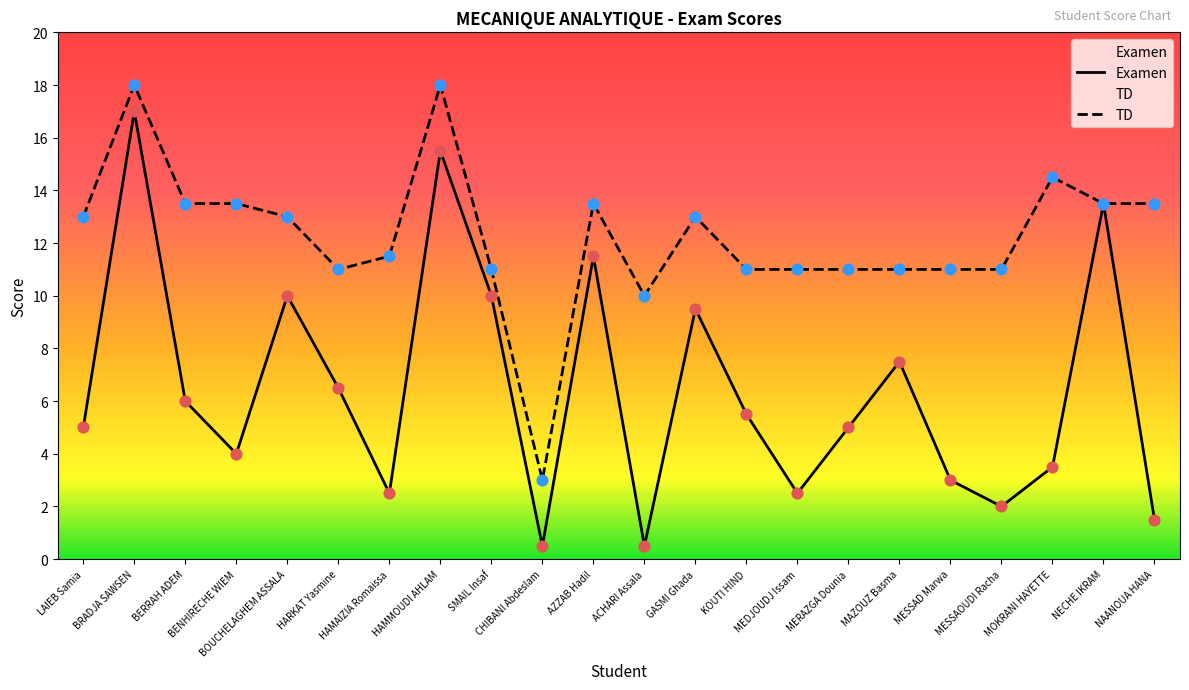

At which category is the sum across all series the highest?

BRADJA SAWSEN